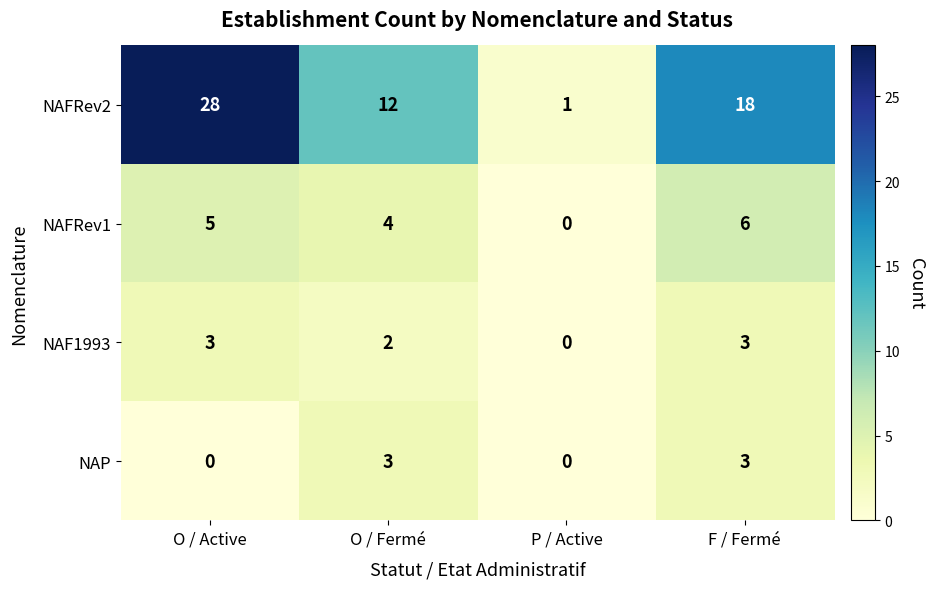

Which series has the widest spread of values?

NAFRev2